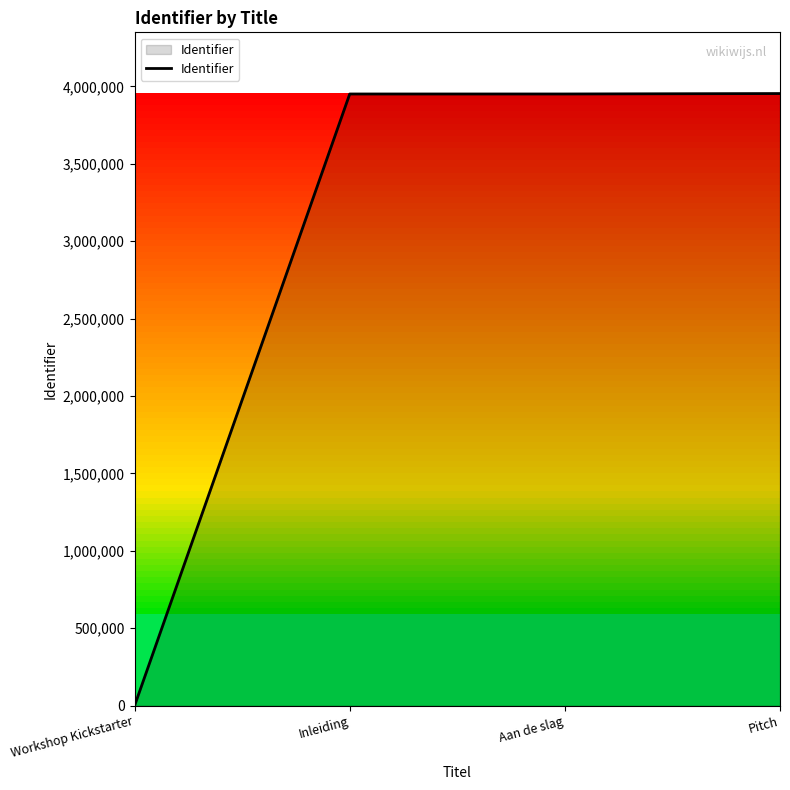

True or false: the data has more than 2 interior local peaks.

False